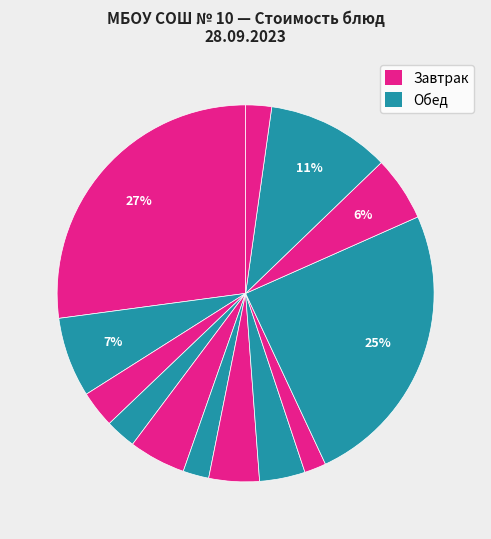

How many slices are in this pie chart?

13